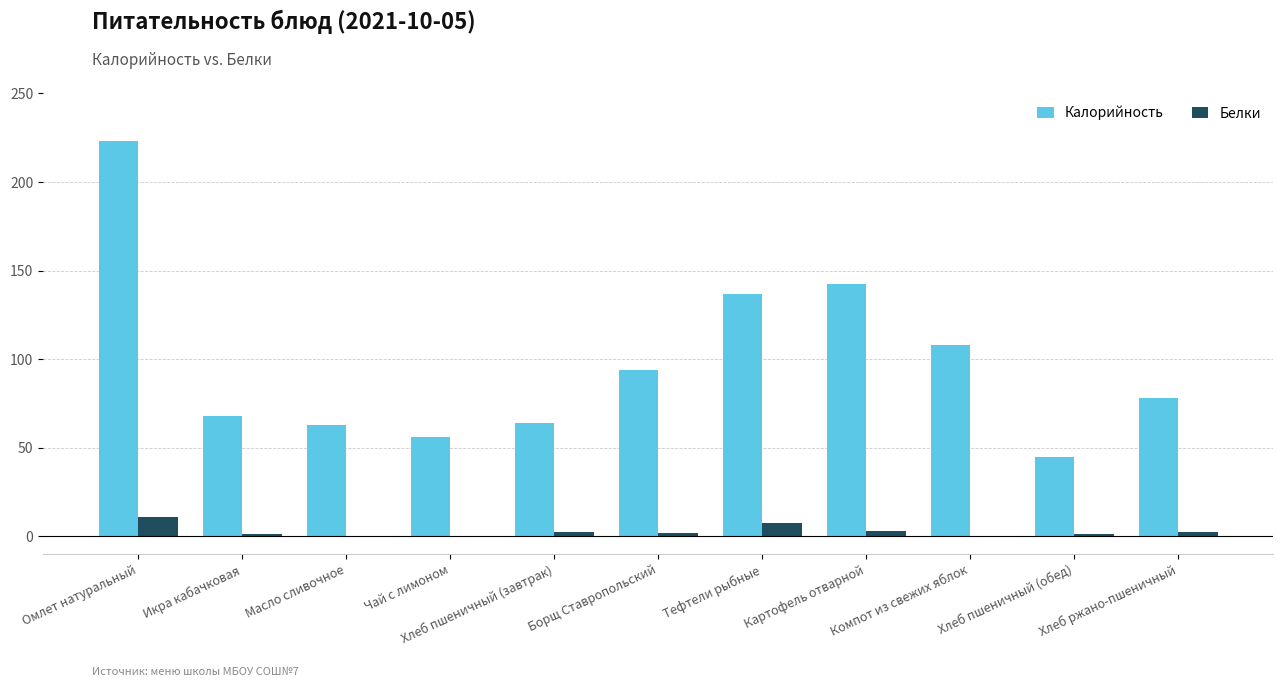

What is the sum of all Калорийность values?

1078.4